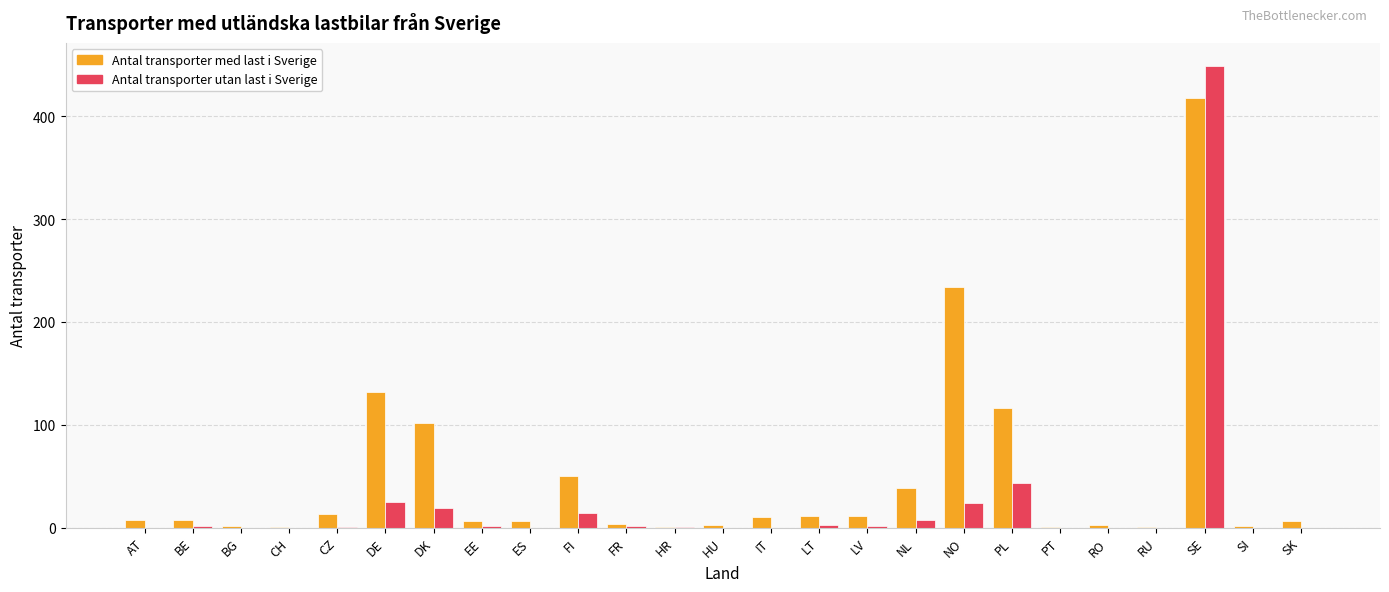

What is the difference between the Antal transporter utan last i Sverige values at PT and LV?

2